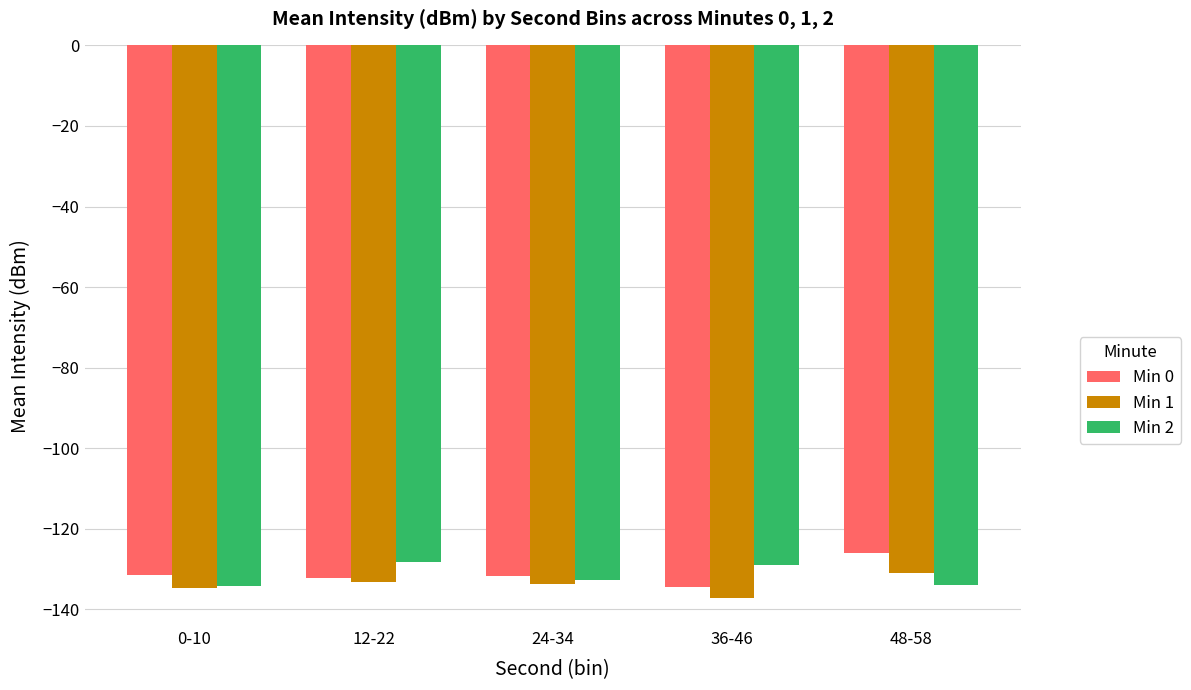

How many distinct data groups are displayed?

3